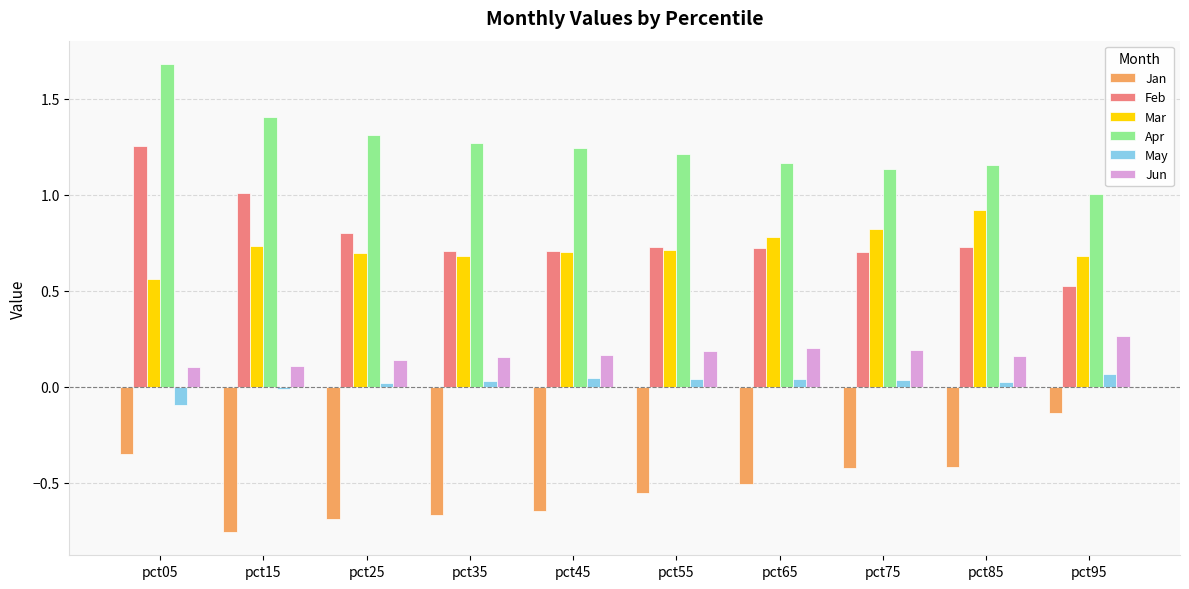

Between pct25 and pct95, which series saw the biggest shift?

Jan